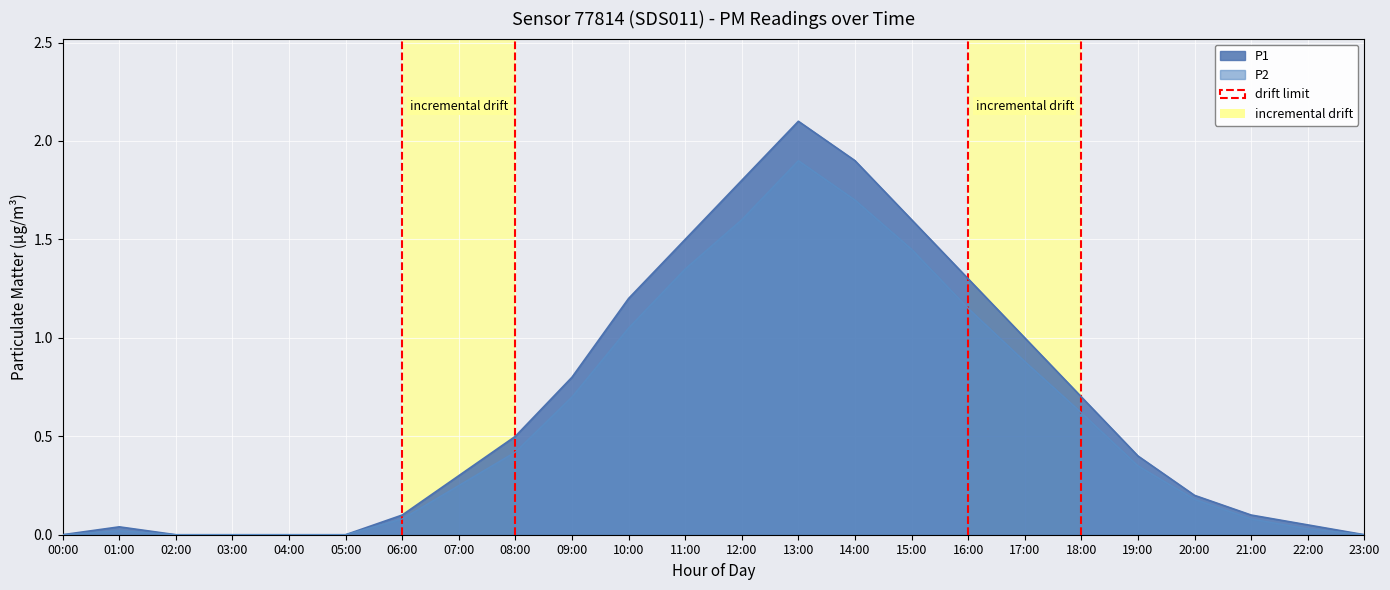

What is the difference between the maximum and minimum values in the P1 series?

2.1